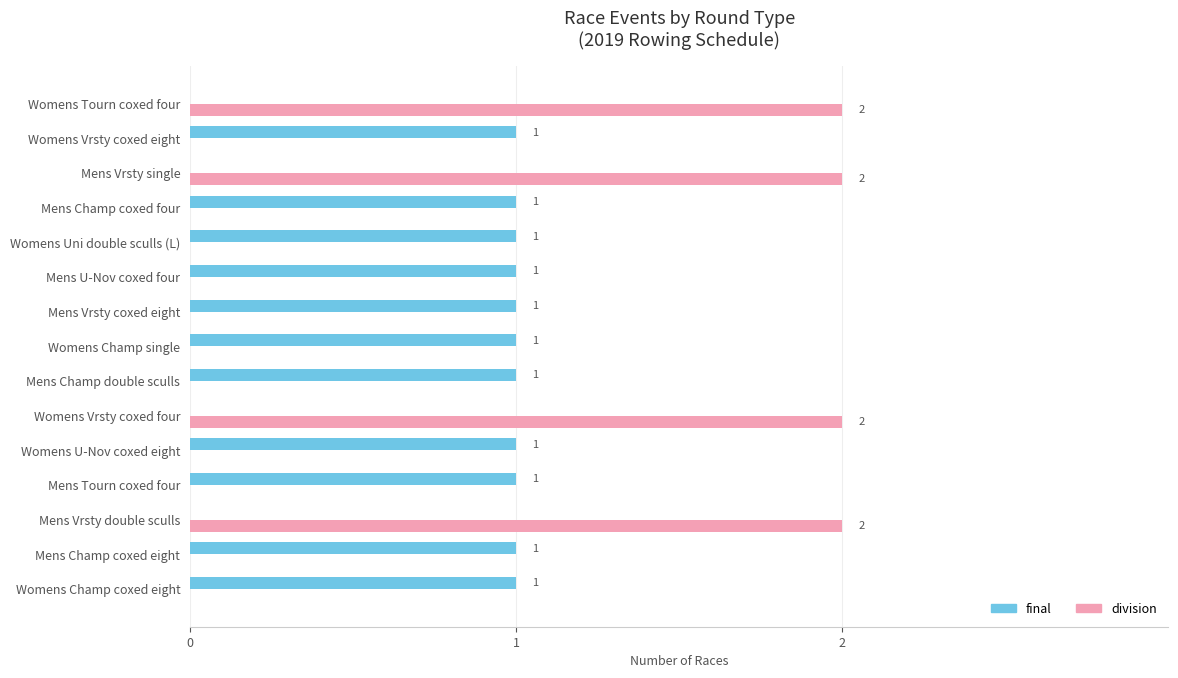

The division series shows 2 at Mens Vrsty single. True or false?

True